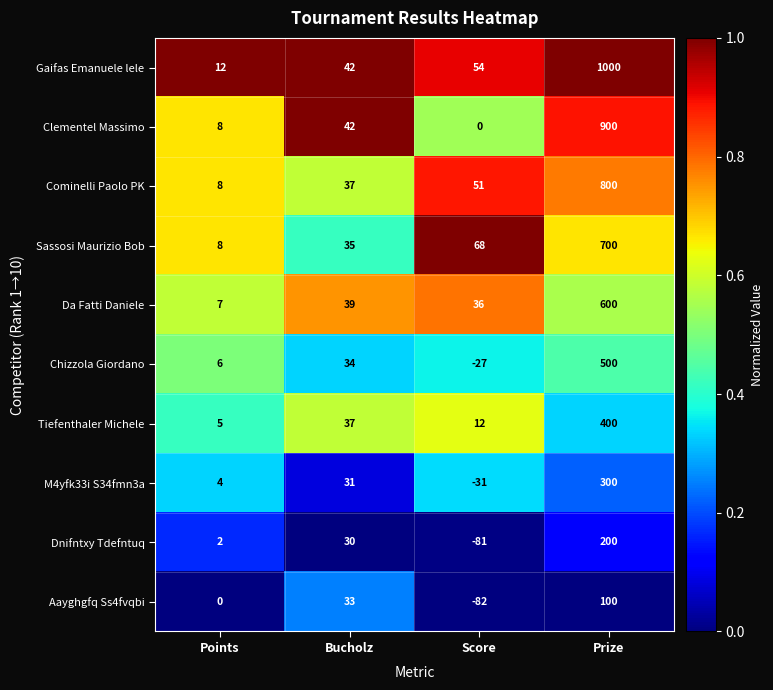

Which series has the largest range (max minus min)?

Gaifas Emanuele lele